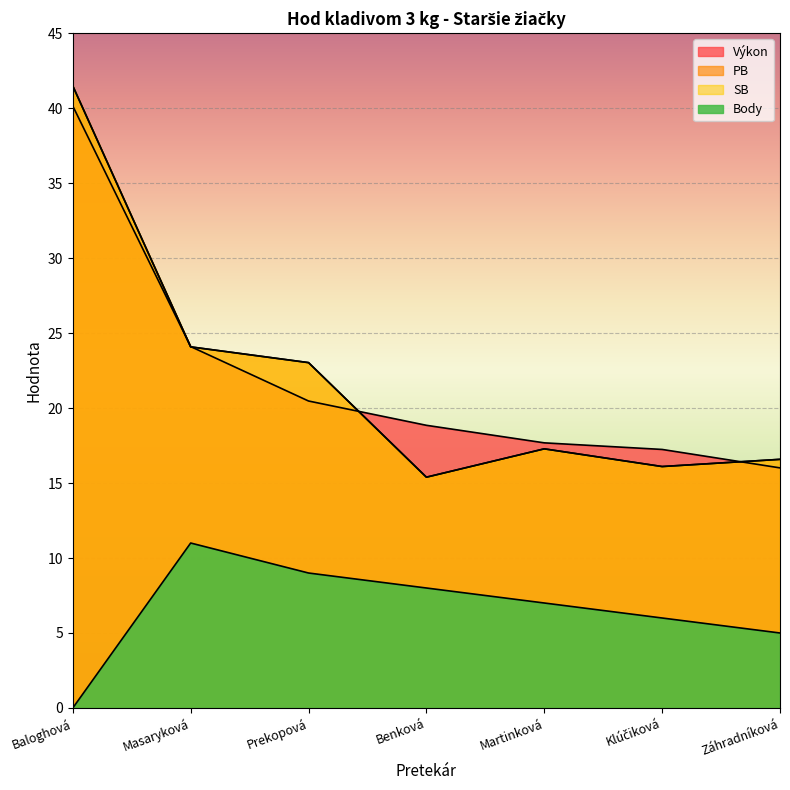

Reading right to left, list all the values displayed in this chart.

Výkon: Záhradníková=16.0	Klúčiková=17.2	Martinková=17.7	Benková=18.9	Prekopová=20.5	Masaryková=24.1	Baloghová=40.1
PB: Záhradníková=16.6	Klúčiková=16.1	Martinková=17.3	Benková=15.4	Prekopová=23.0	Masaryková=24.1	Baloghová=41.5
SB: Záhradníková=16.6	Klúčiková=16.1	Martinková=17.3	Benková=15.4	Prekopová=23.0	Masaryková=24.1	Baloghová=41.5
Body: Záhradníková=5.0	Klúčiková=6.0	Martinková=7.0	Benková=8.0	Prekopová=9.0	Masaryková=11.0	Baloghová=0.0